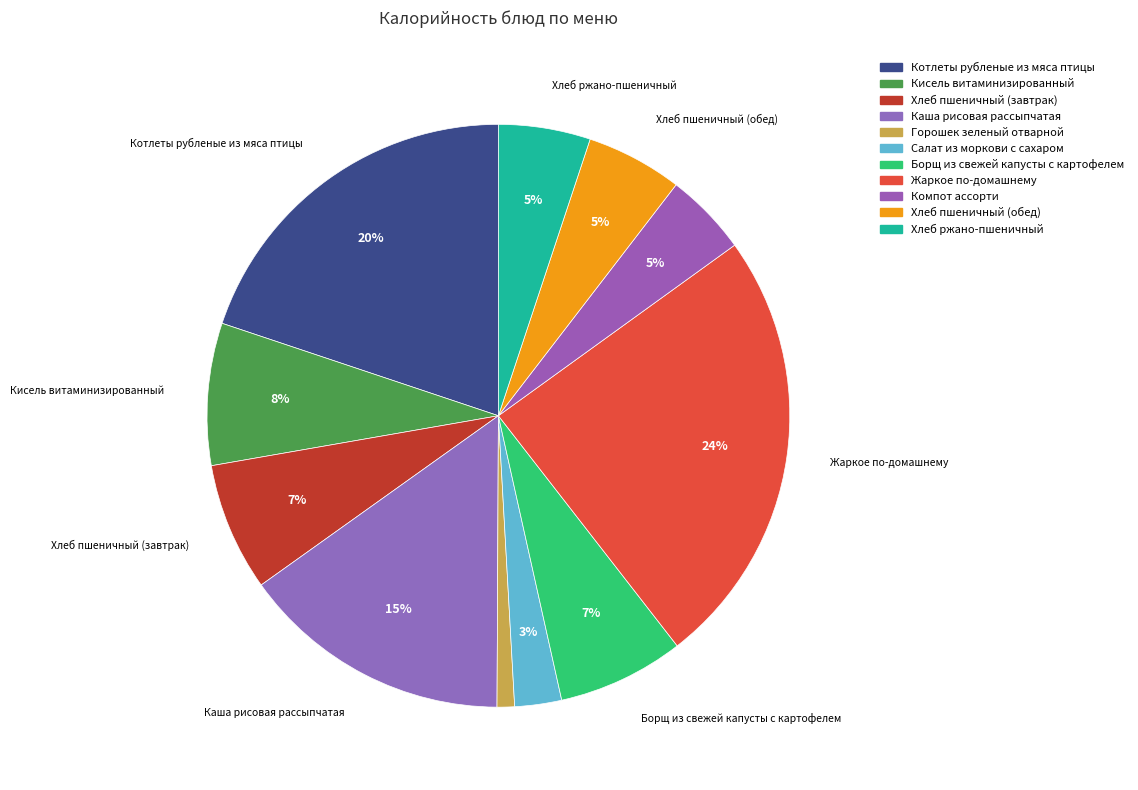

What percentage is the Хлеб пшеничный (завтрак) slice, to the nearest percent?

7%